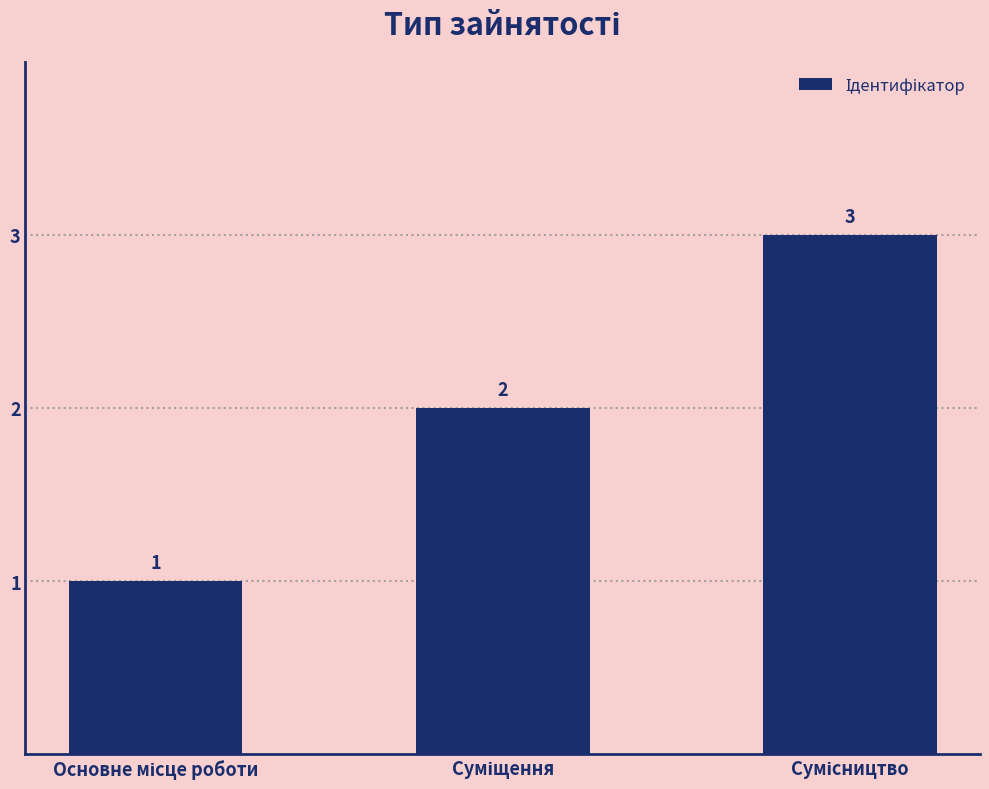

How many bars are there in total?

3